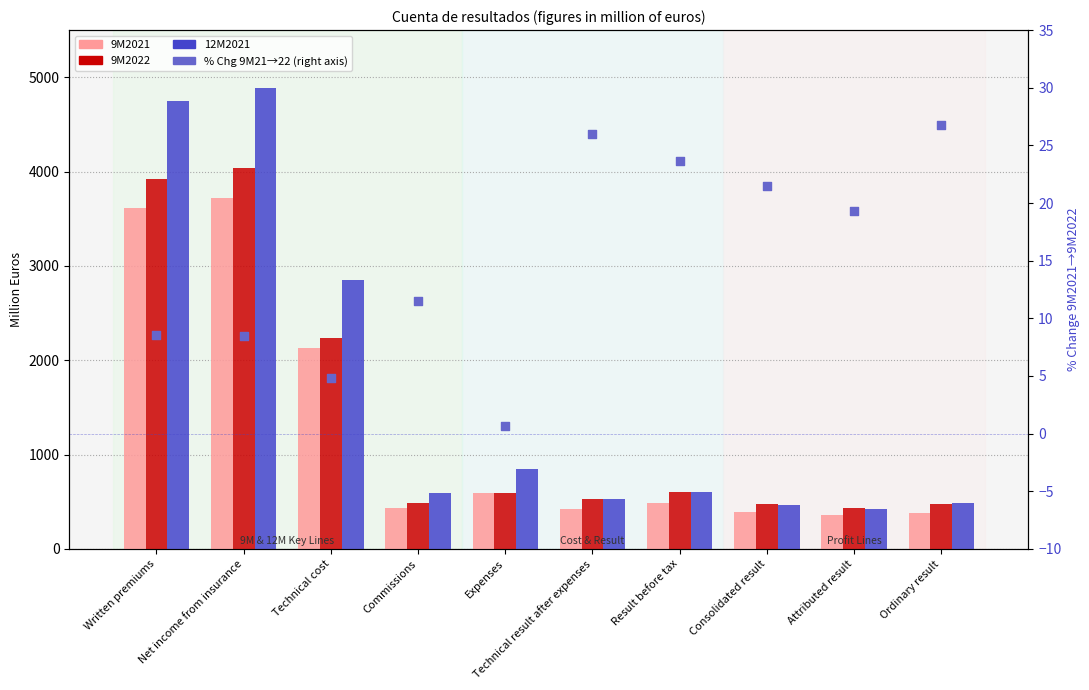

Which series has the widest spread of Y values?

12M2021